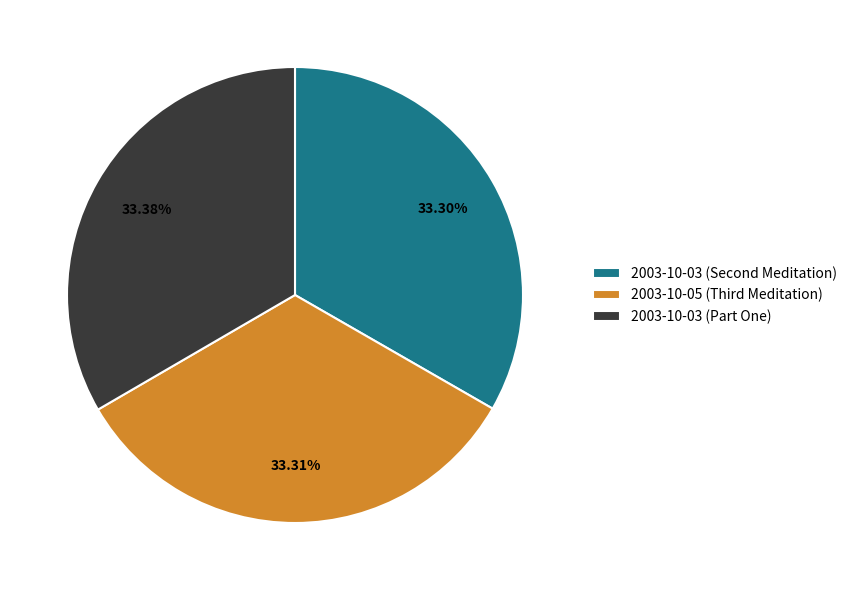

Does any single category account for the majority?

No